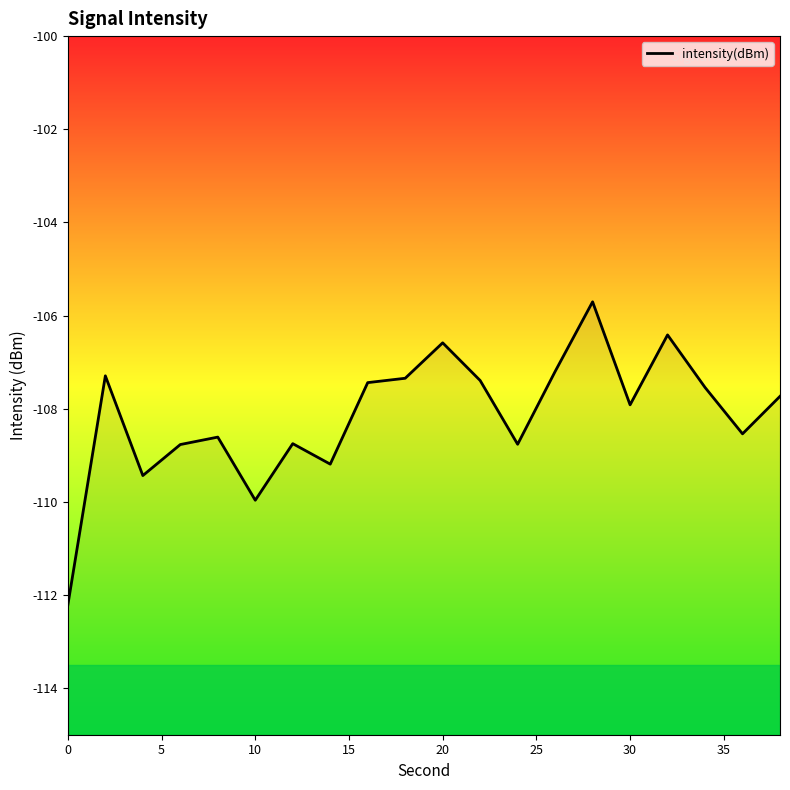

How many interior local peaks (higher than both neighbors) does the data have?

6